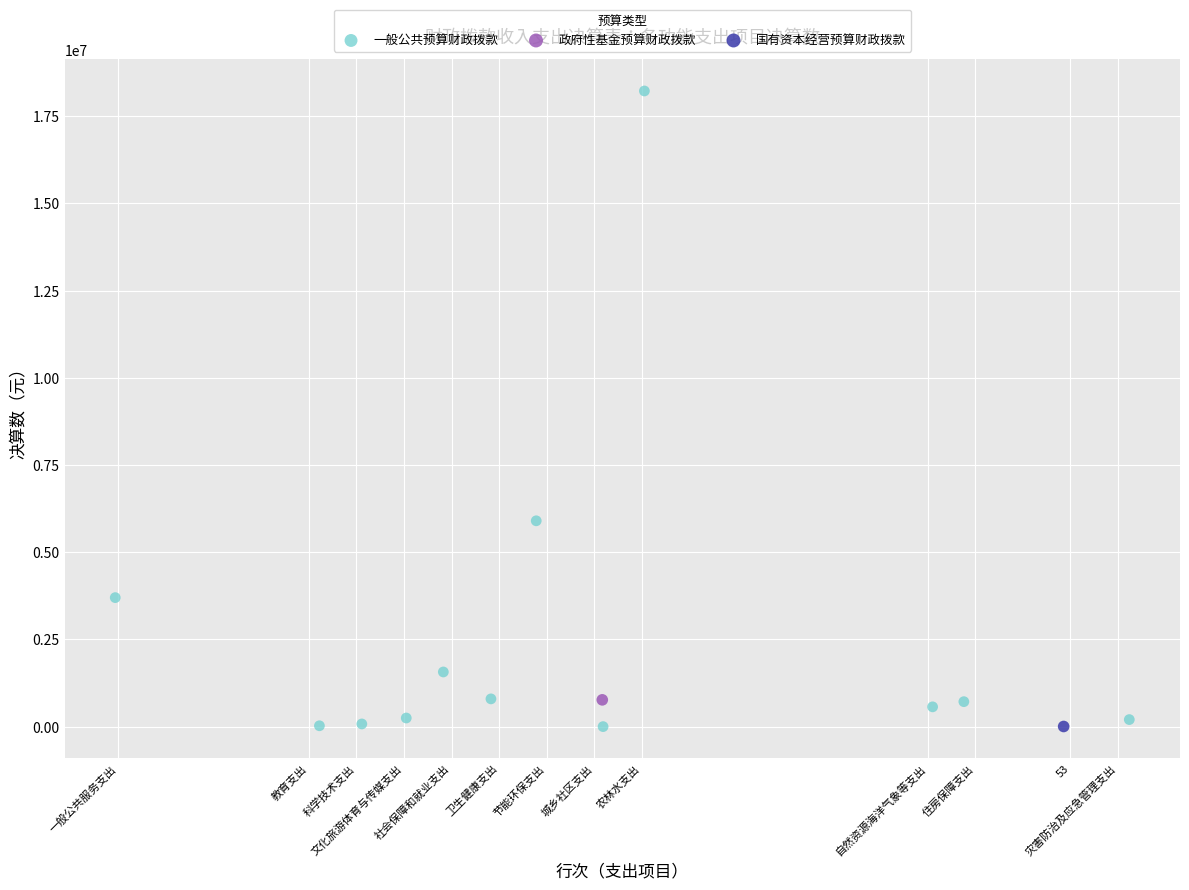

What are all the series names shown in the legend?

一般公共预算财政拨款, 政府性基金预算财政拨款, 国有资本经营预算财政拨款